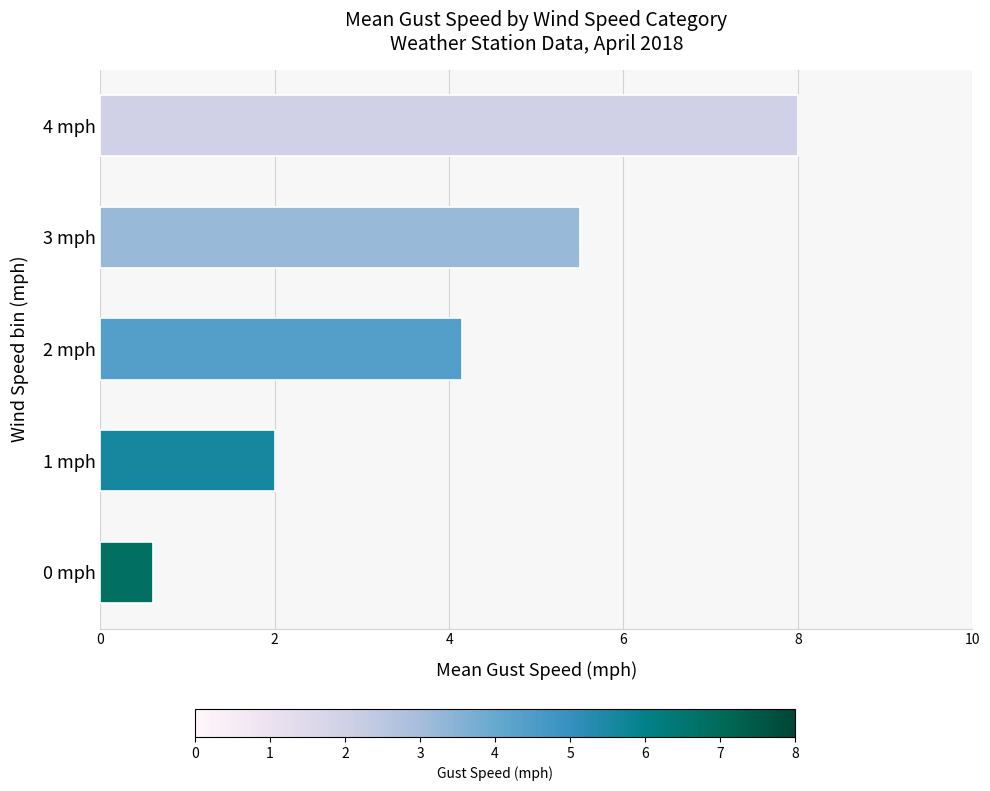

List the labels in order of value, largest first.

4 mph, 3 mph, 2 mph, 1 mph, 0 mph